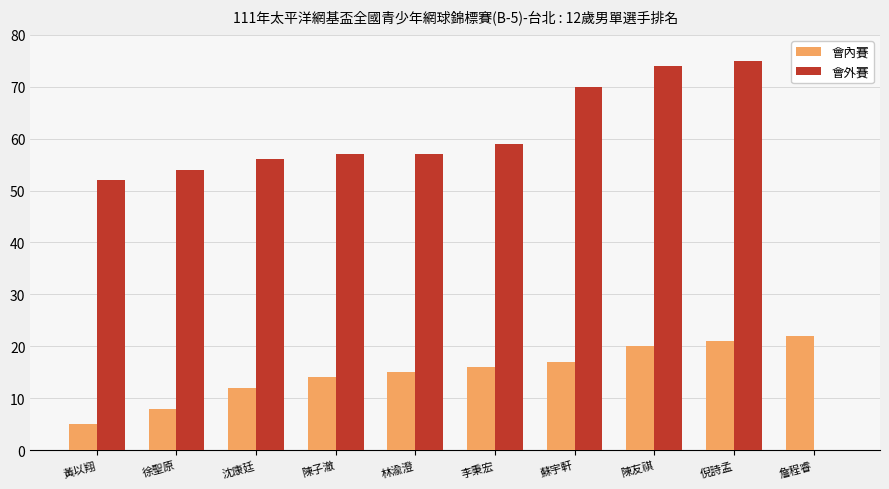

Count the number of categories in the chart.

10